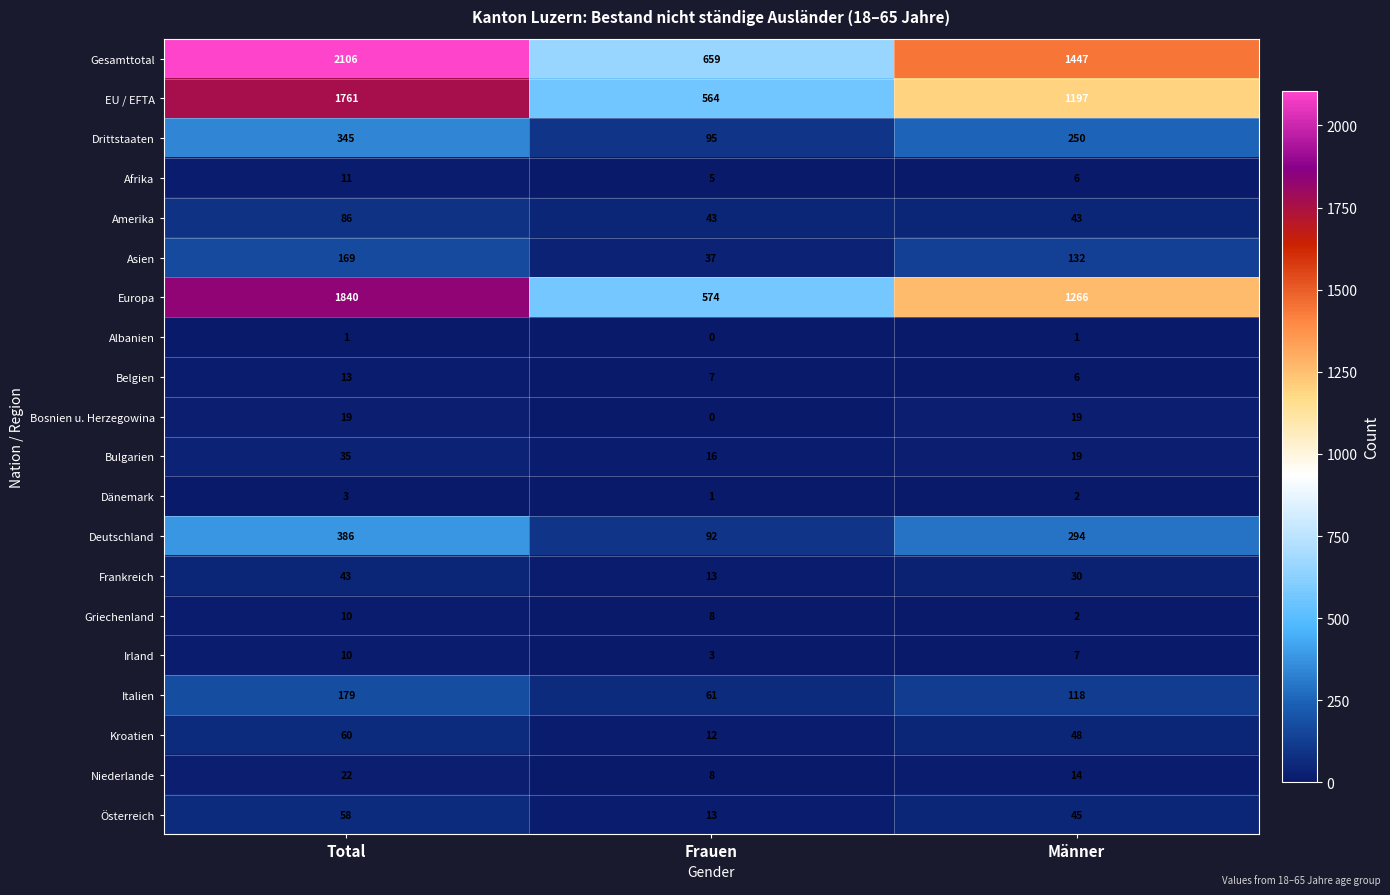

Which series has the largest range (max minus min)?

Gesamttotal